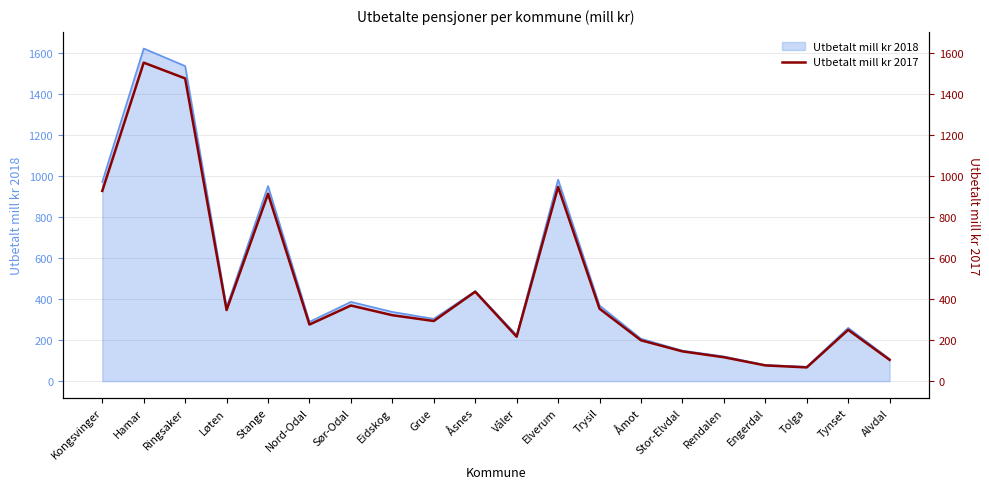

Which category has the highest value across all series?

Hamar